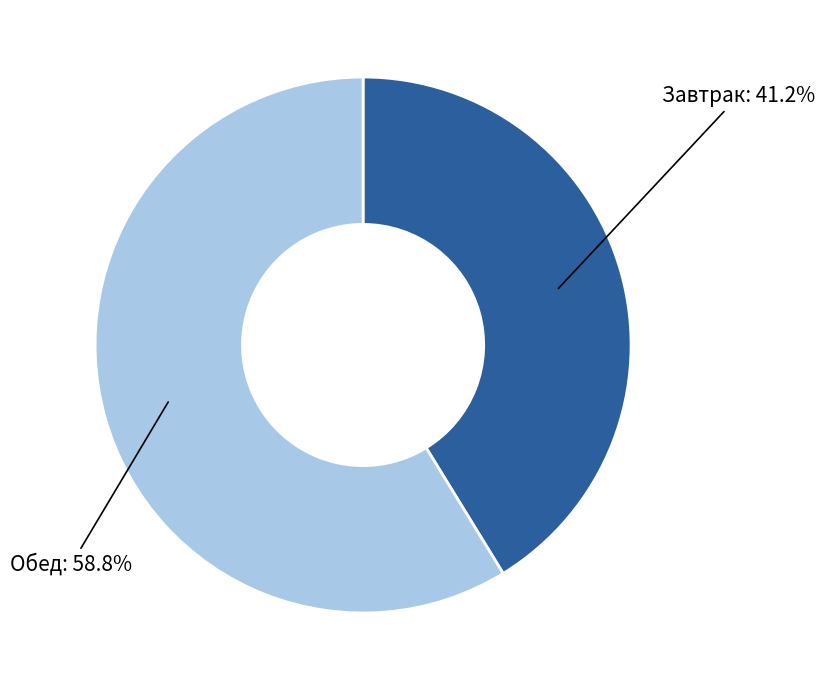

Is there a majority slice in this chart?

Yes